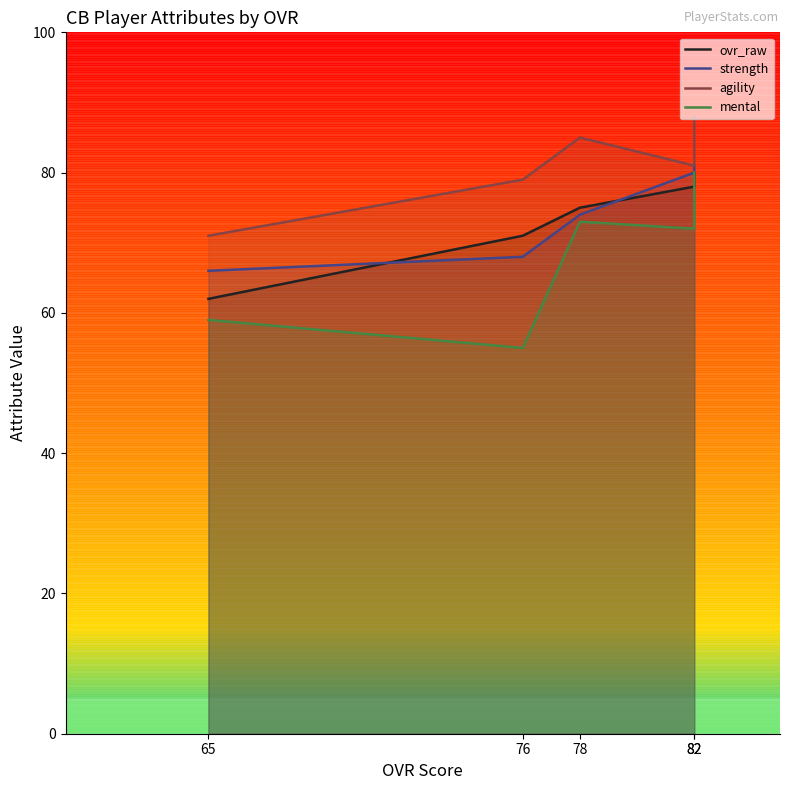

Where is strength nearest to the value 73?

78